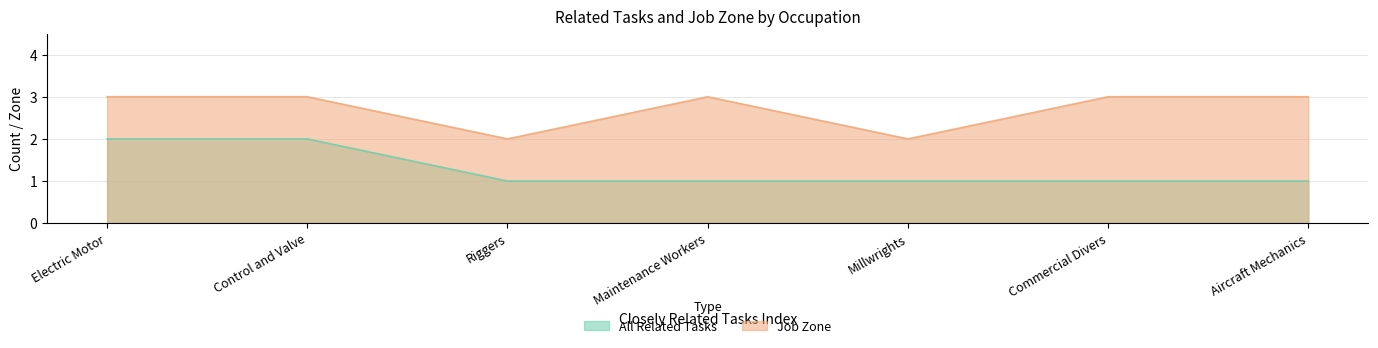

At how many categories does at least one series exceed 2?

5